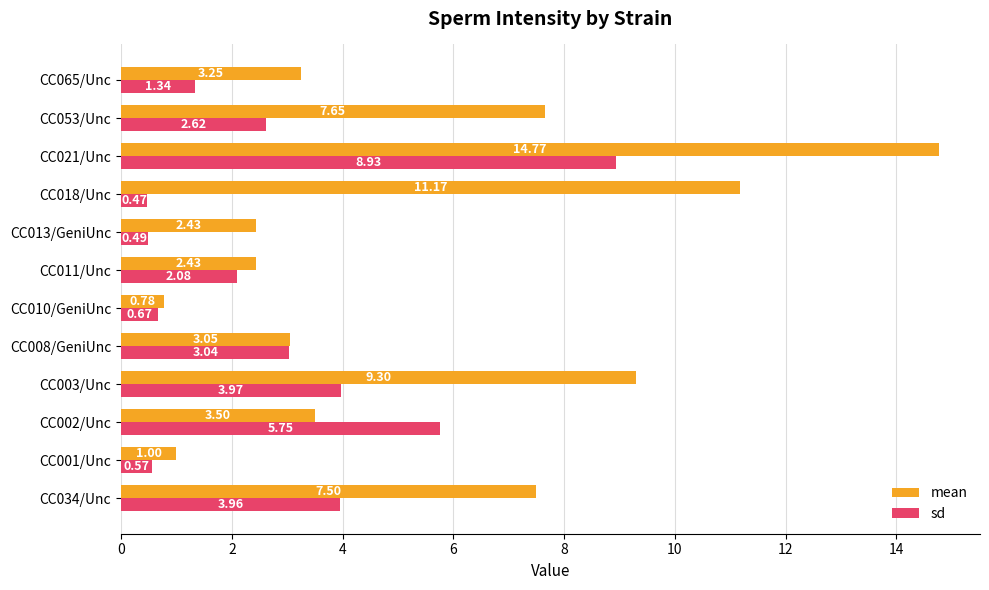

What is the sum of all sd values?

33.9